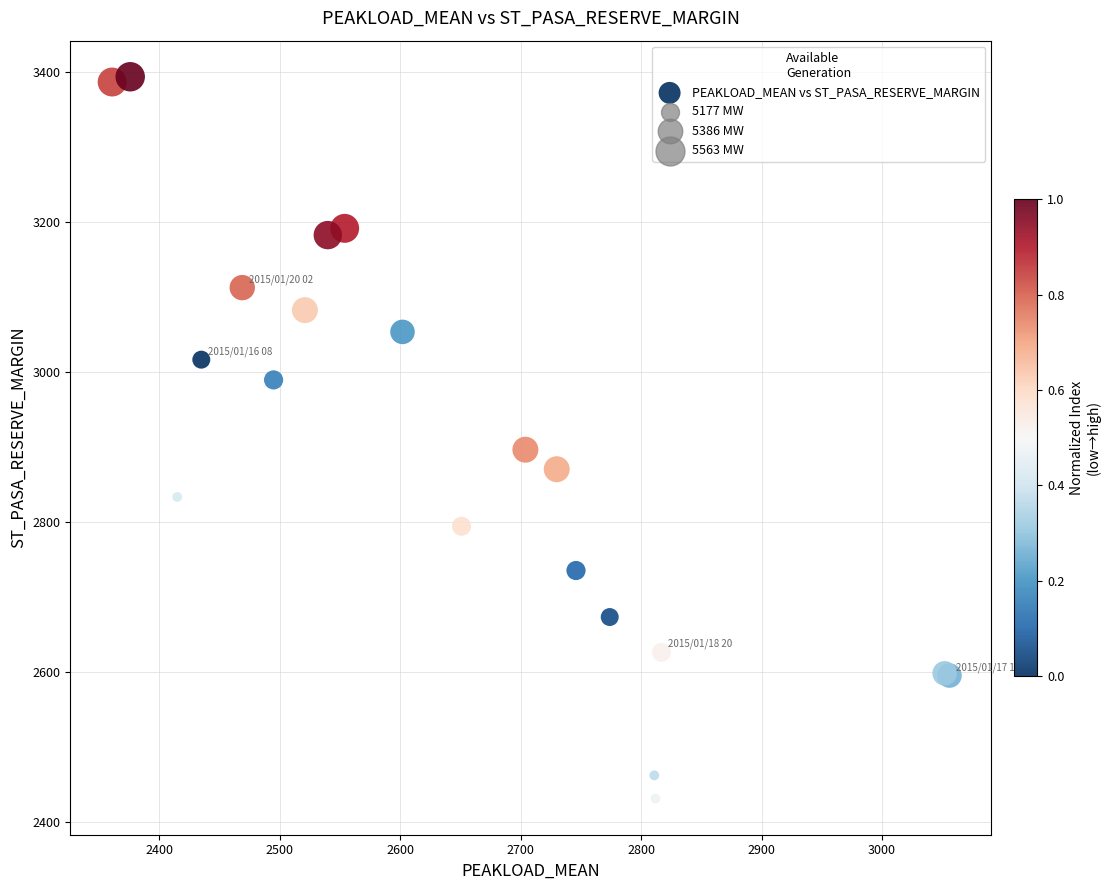

What Y value in the scatter plot is closest to 2912?

2896